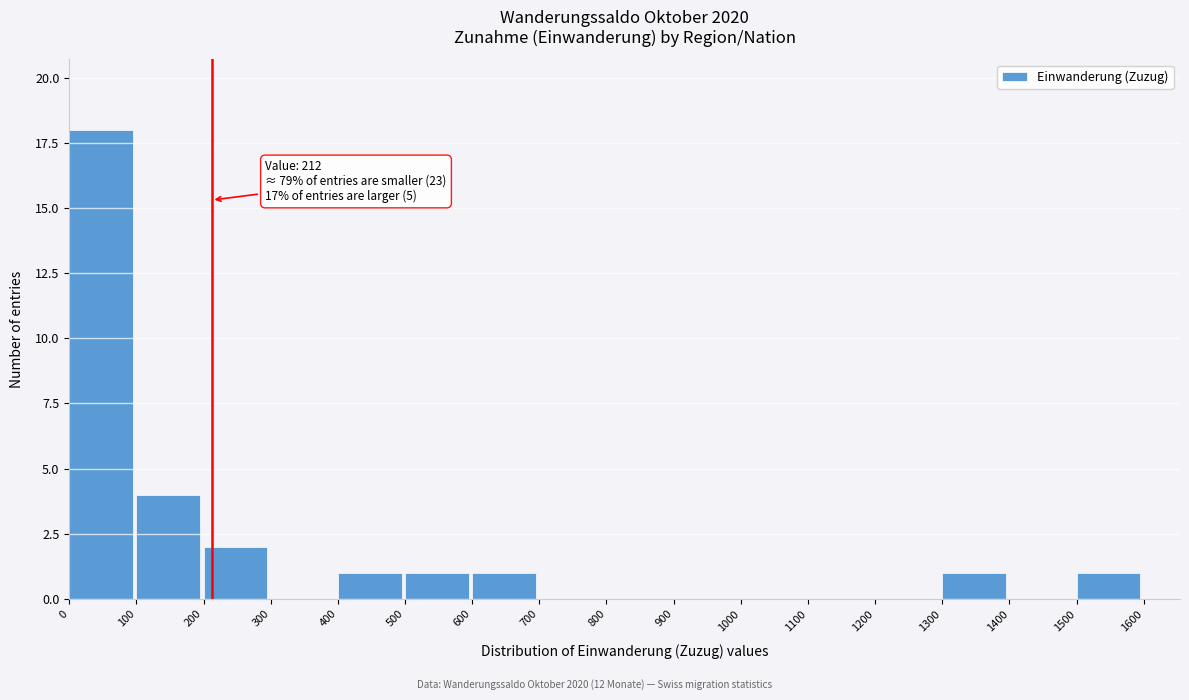

Over which range of the x-axis is the bar tallest?

0 to 100